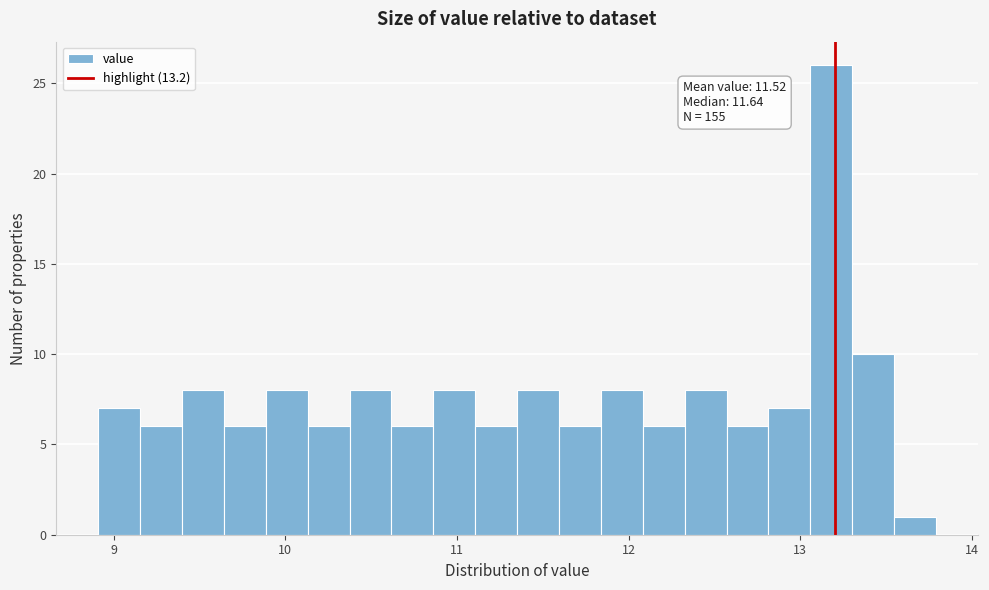

Around what value on the x-axis is the tallest bar? Give the approximate position of its centre, as read against the axis.

13.2